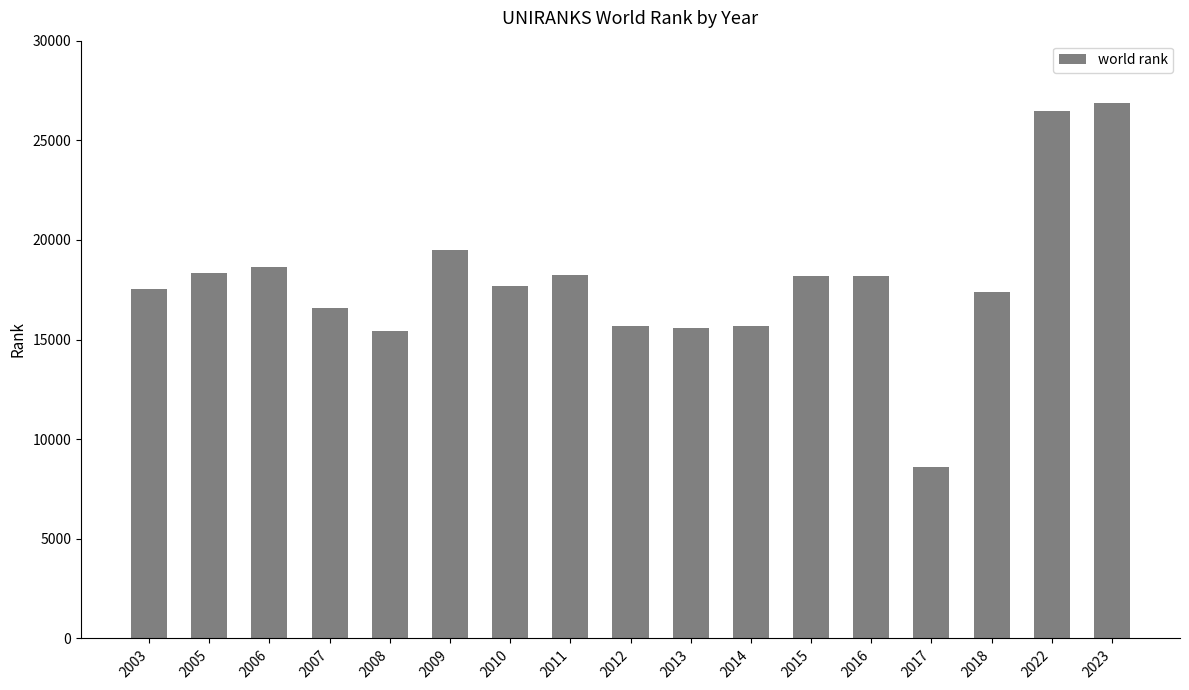

What is the difference between the maximum and minimum values?

18287